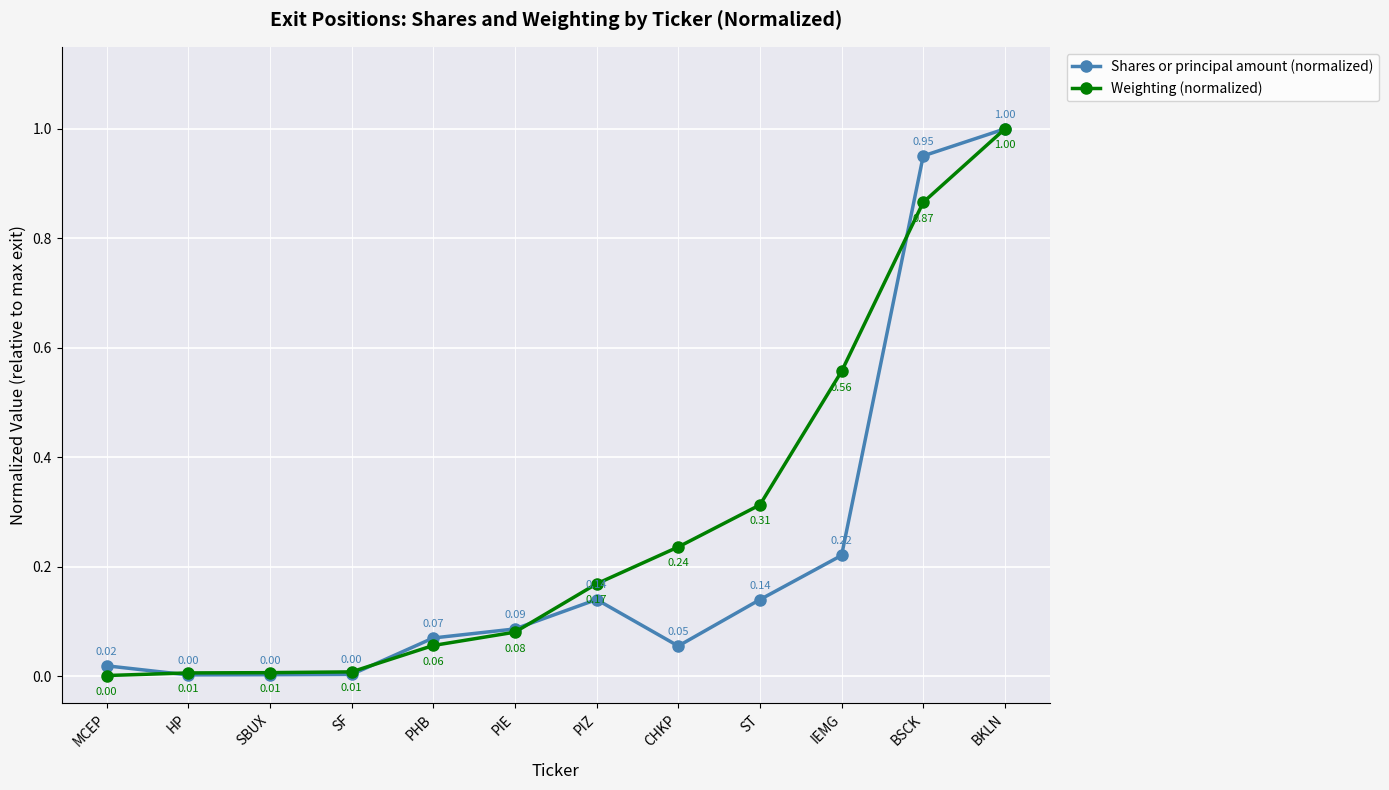

What is the label of the 10th point from the left?

IEMG